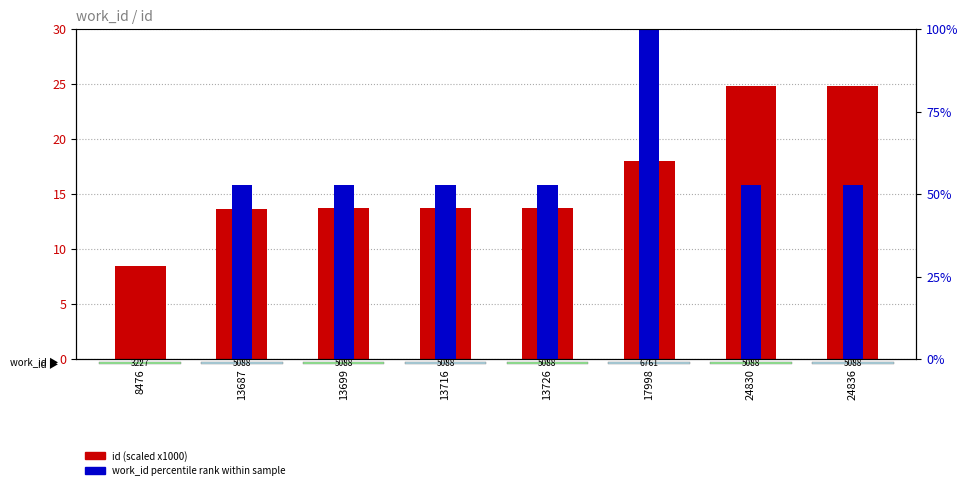

Which label corresponds to the largest value in the chart?

17998